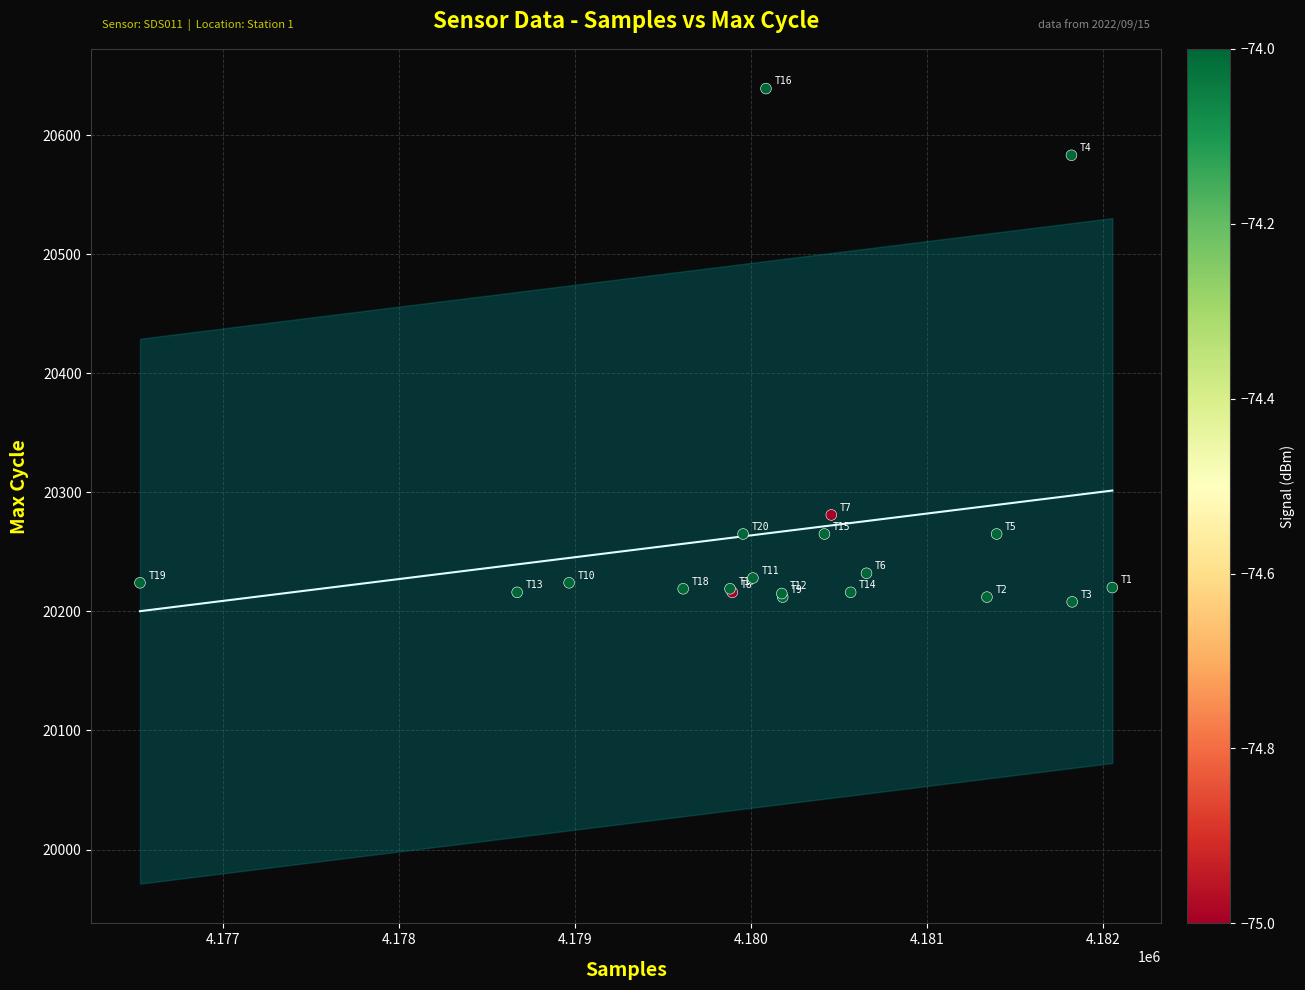

What Y value in the scatter plot is closest to 20423?

20281